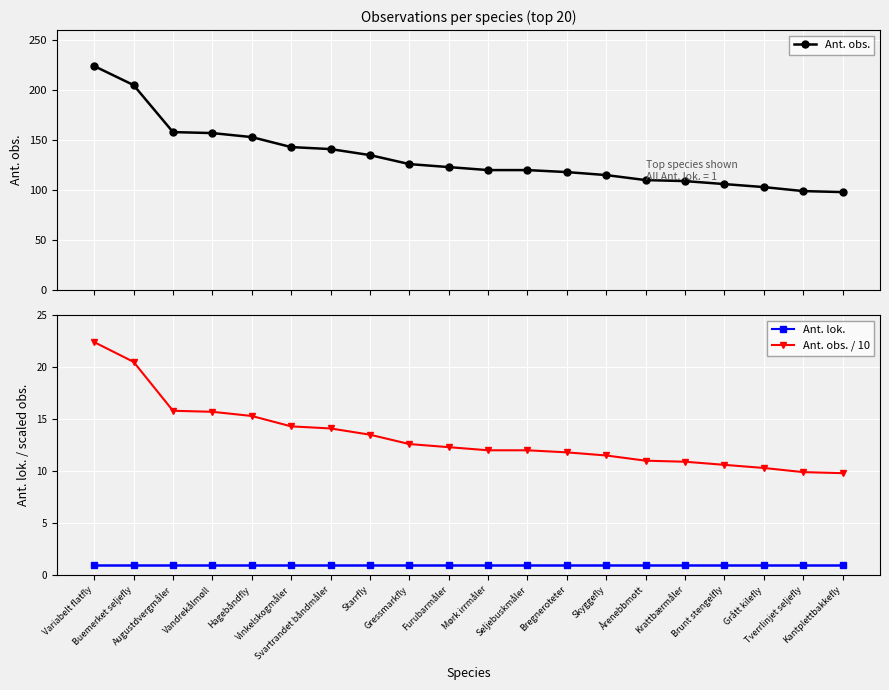

True or false: Ant. obs. has more than 0 interior local peaks.

False